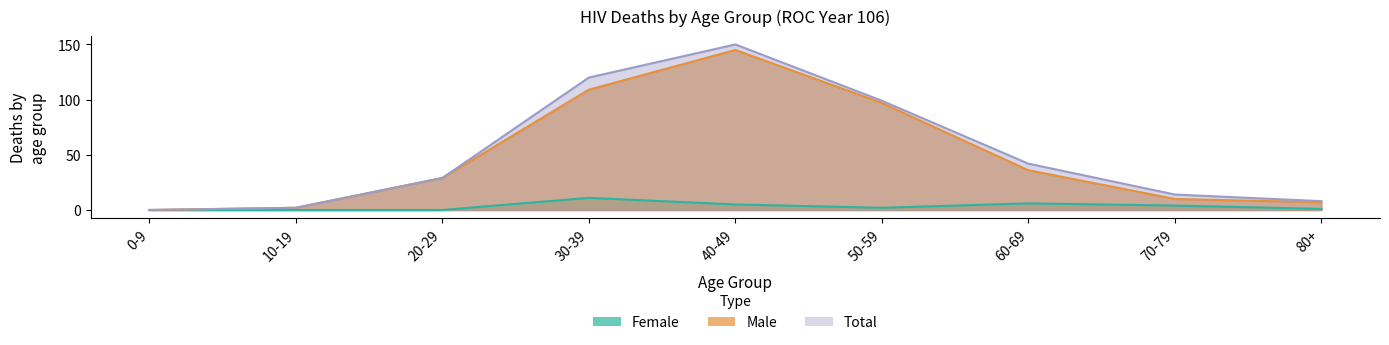

What is the label of the 3rd point from the right?

60-69